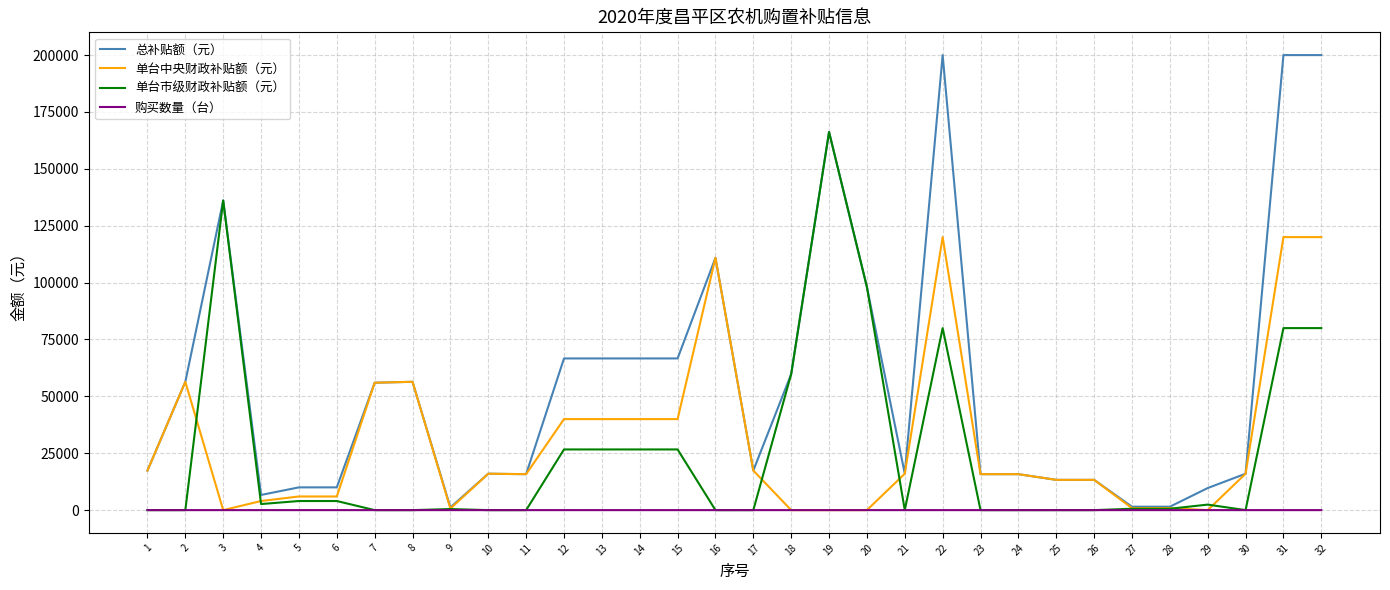

Which series changed the most between 9 and 13?

总补贴额（元）